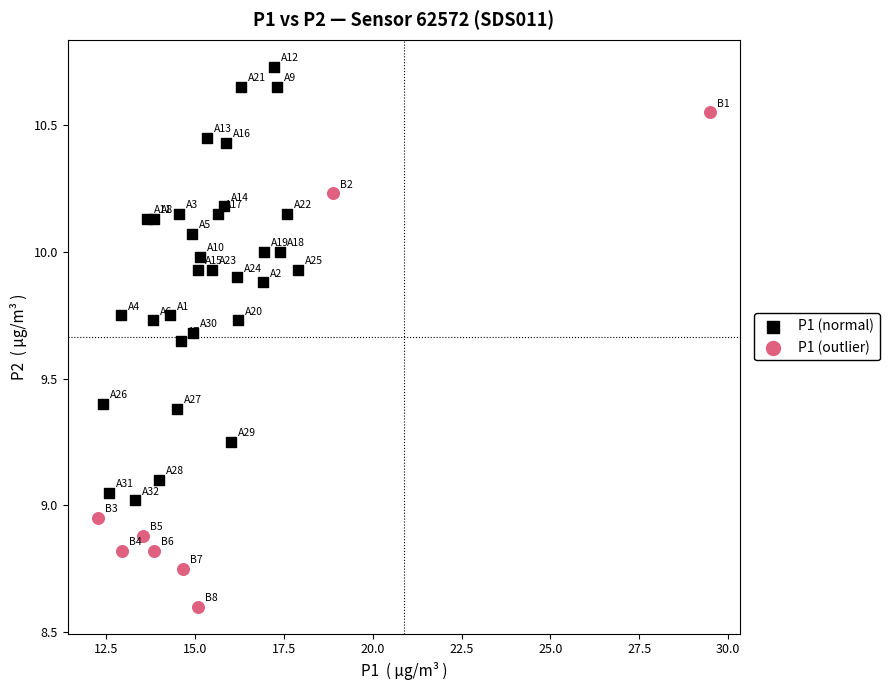

Which series has the largest Y range (max minus min)?

P1 (outlier)